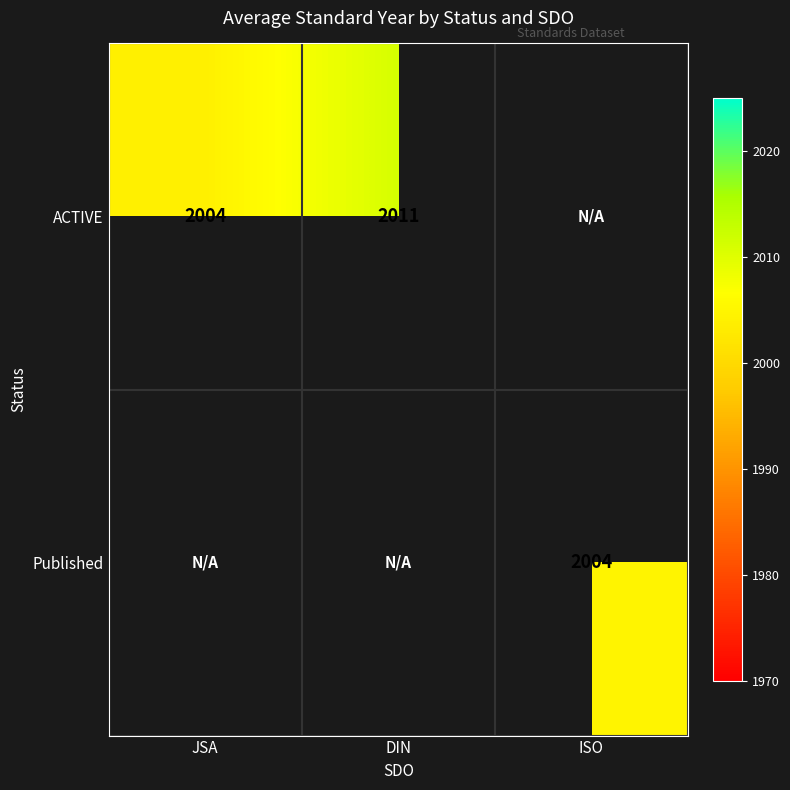

The value of ACTIVE at JSA is 519. True or false?

False